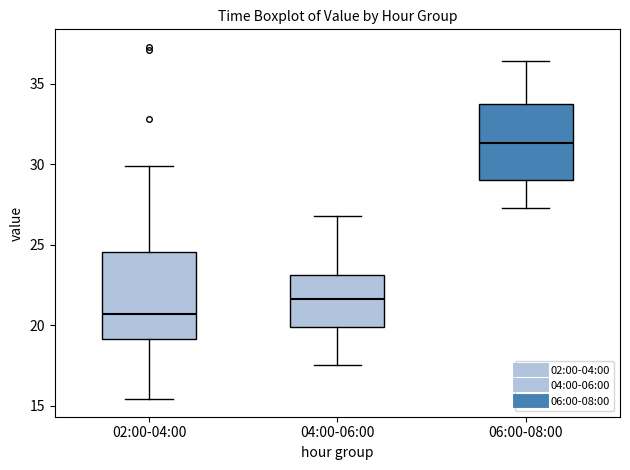

Comparing the boxes themselves (not the whiskers), which one is the tallest?

02:00-04:00